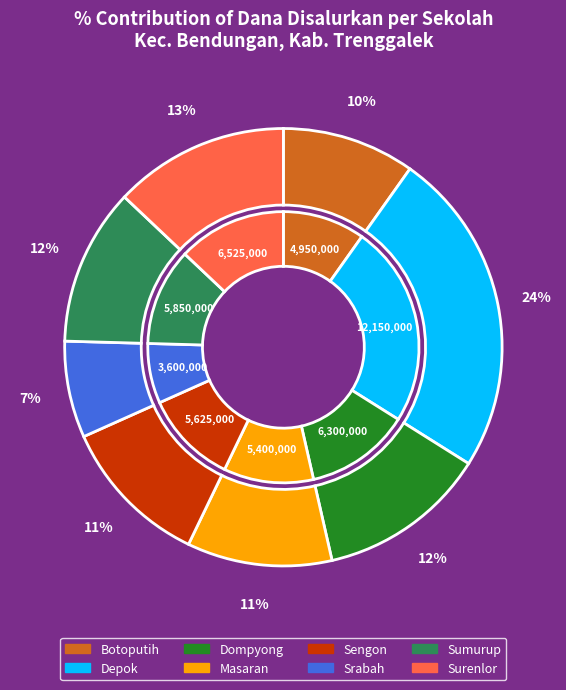

Is there a majority slice in this chart?

No